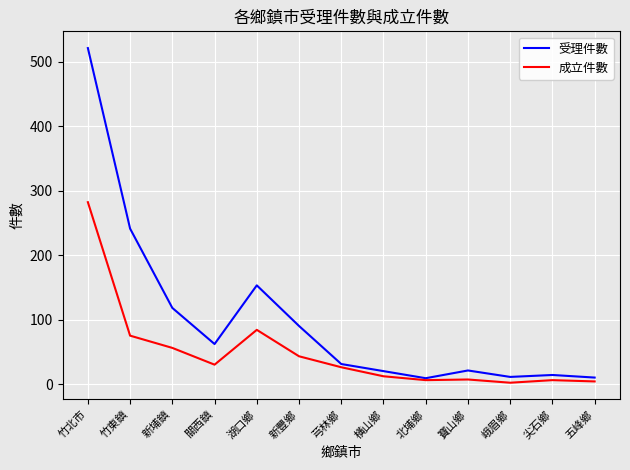

What is the average value of the 受理件數 series?

100